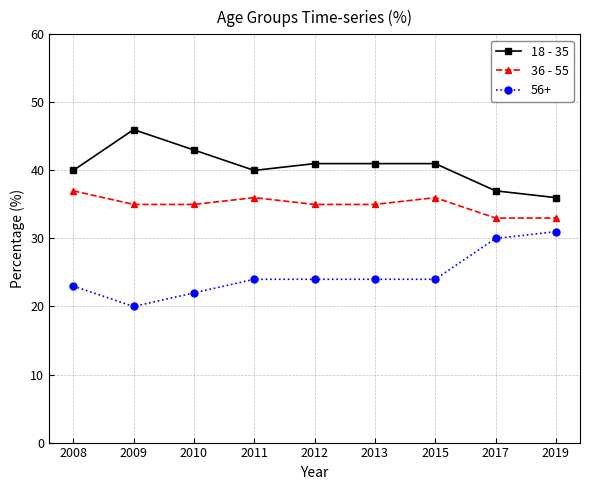

Does the chart have visible grid lines?

Yes